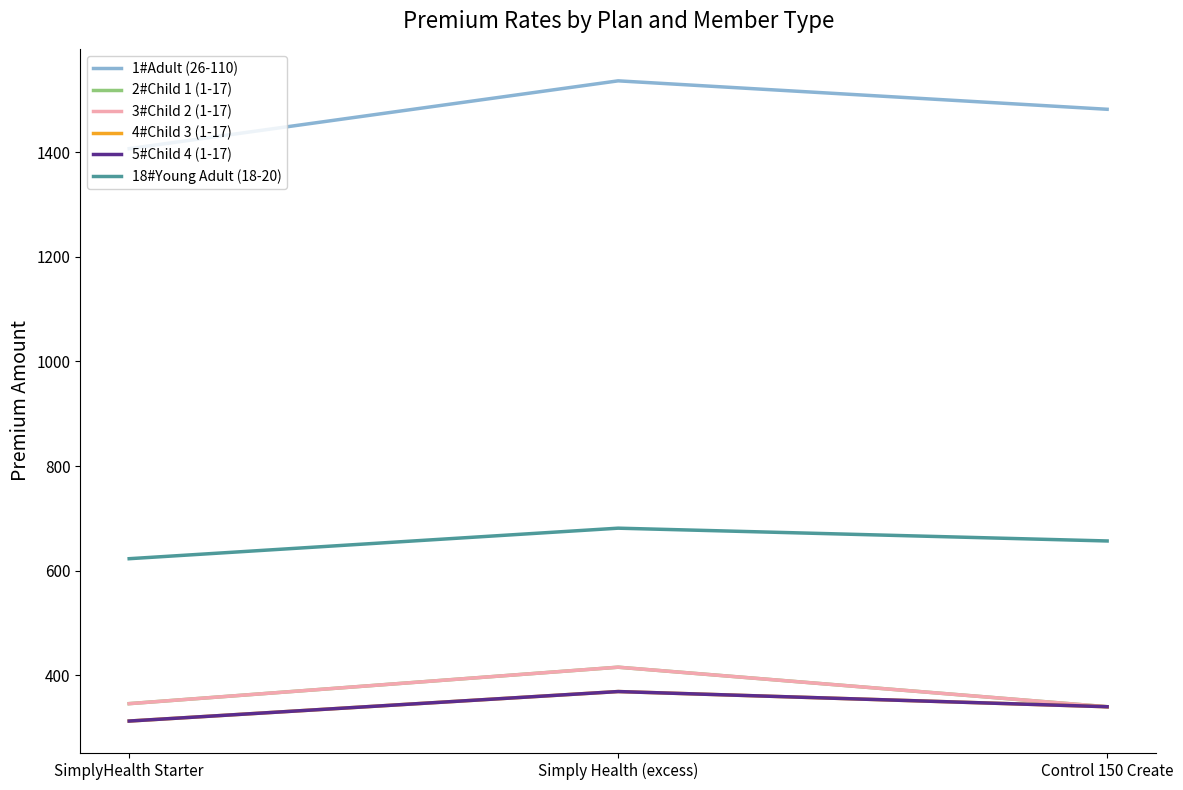

Which series has the largest total across all categories?

1#Adult (26-110)